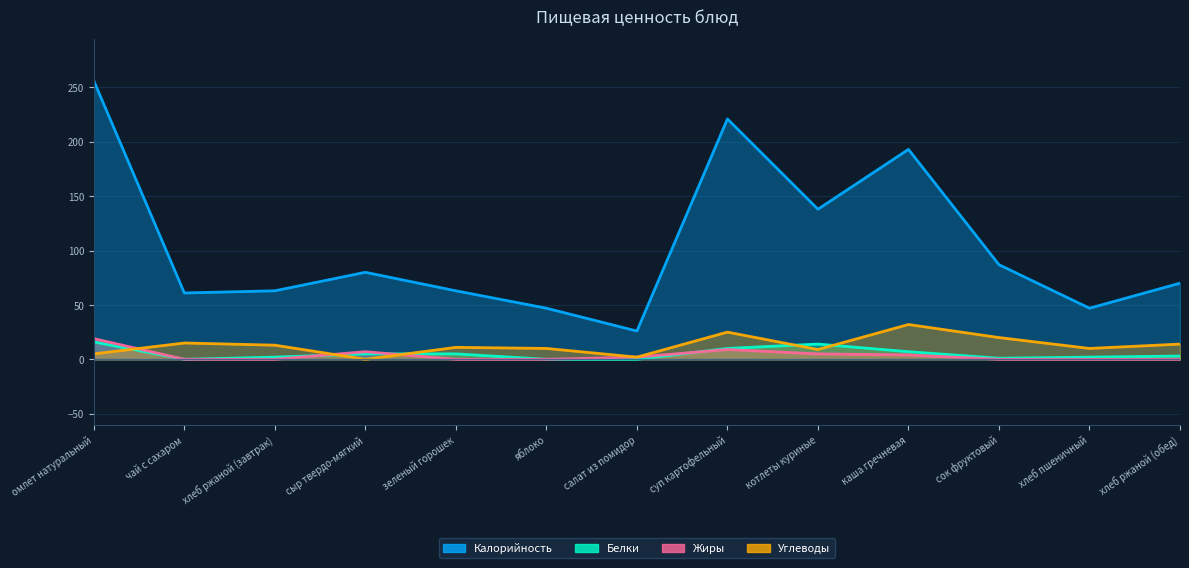

Reading left to right, transcribe all the data shown in this chart.

Калорийность: 256	61	63	80	63	47	26	221	138	193	87	47	70
Белки: 16	0	2	5	5	0	0	10	14	7	1	2	3
Жиры: 19	0	0	7	0	0	2	9	5	4	0	0	0
Углеводы: 5	15	13	0	11	10	2	25	9	32	20	10	14